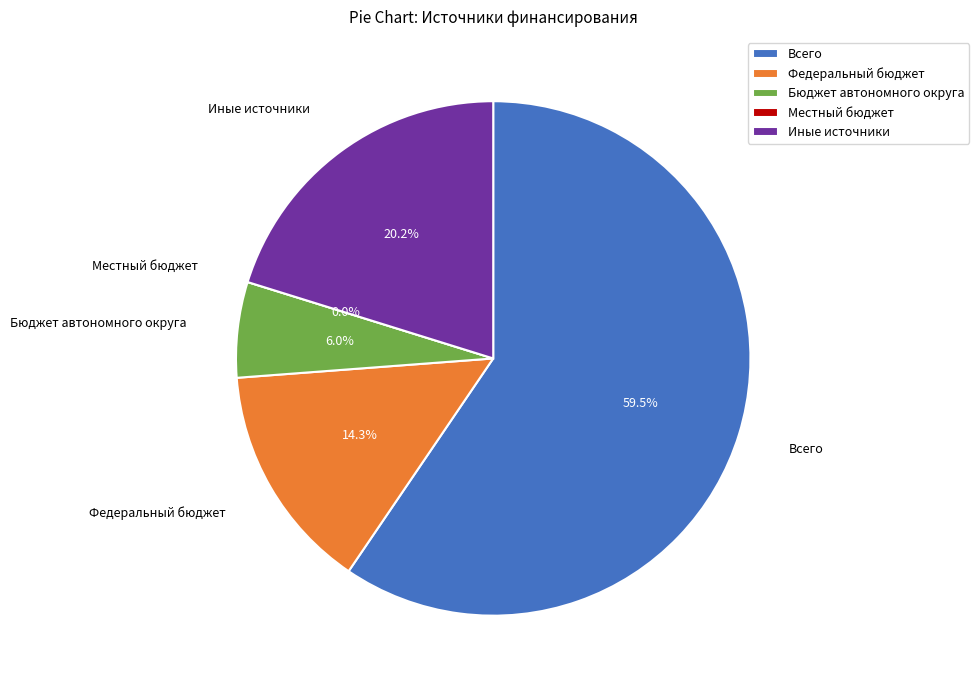

How many slices are in this pie chart?

5